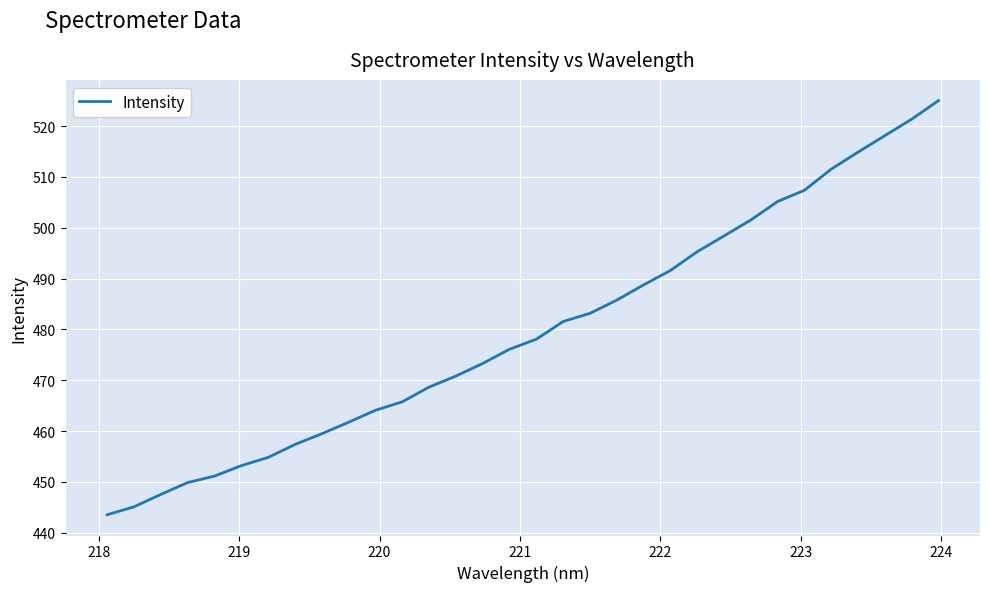

What is the difference between the maximum and minimum values?

81.5